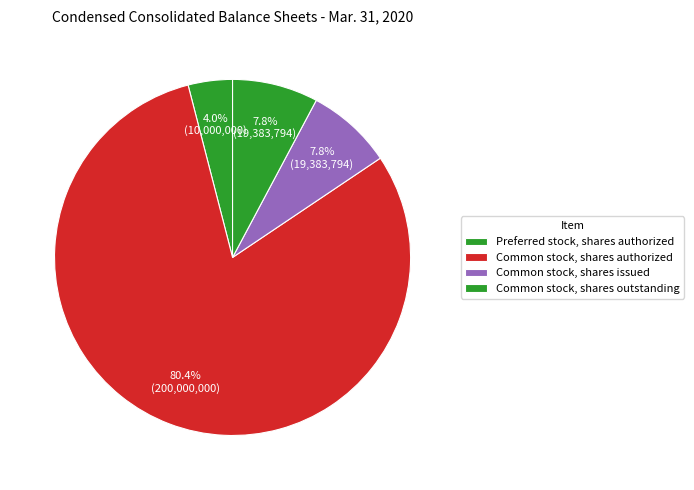

How many slices are in this pie chart?

4